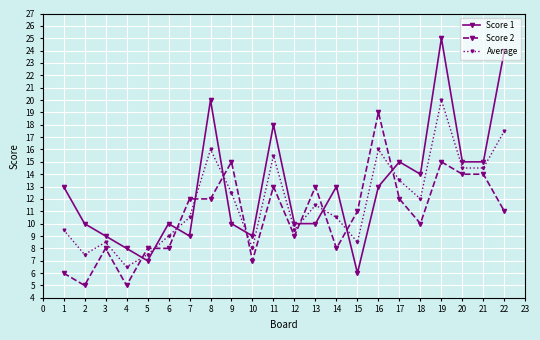

What is the value of the Score 2 point at the 17th from the left?

12.0